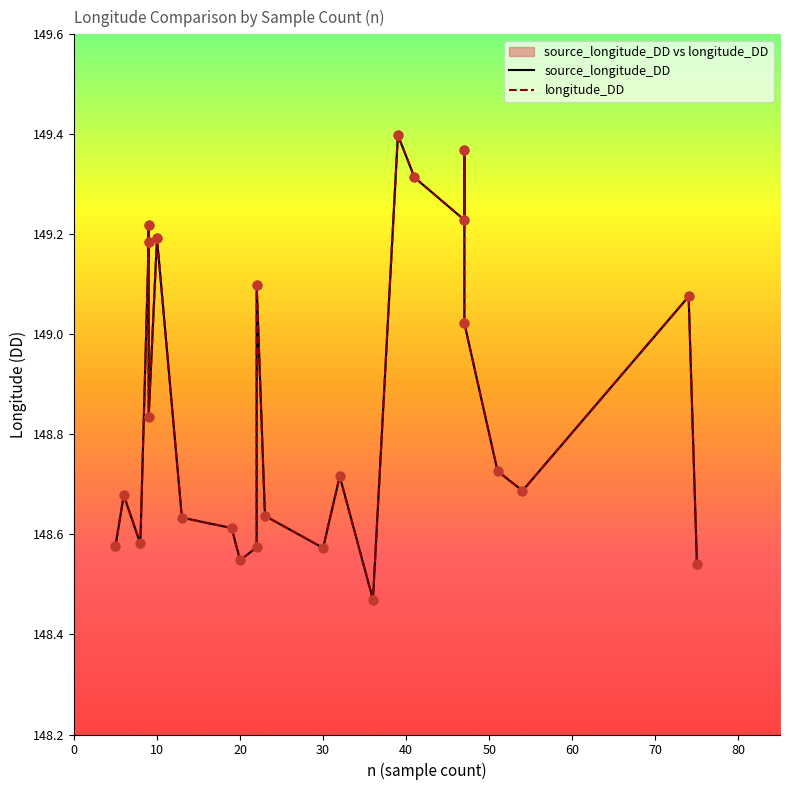

Which series has the widest spread of Y values?

longitude_DD